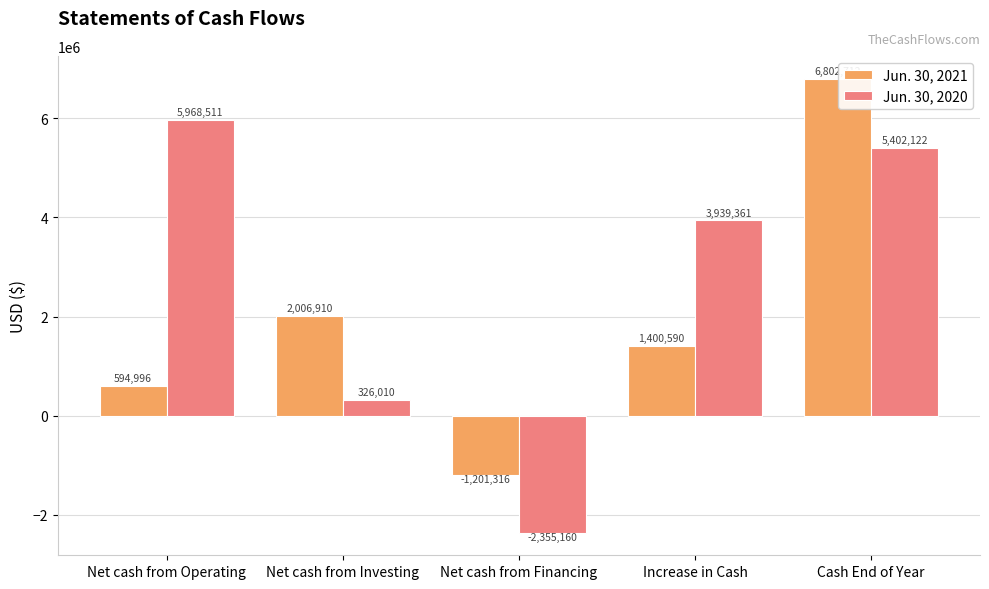

How many bars are there in each group?

2